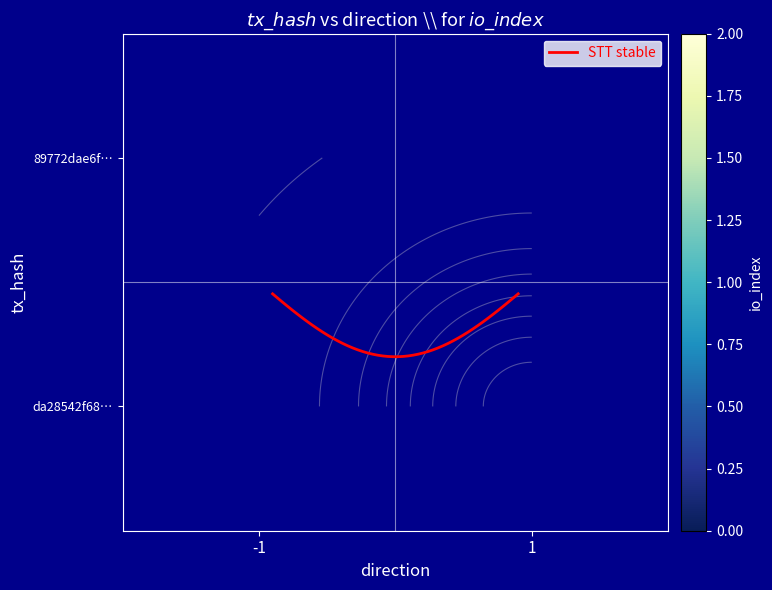

What is the sum of all da28542f68457668337649adff064e80c774765 values?

3